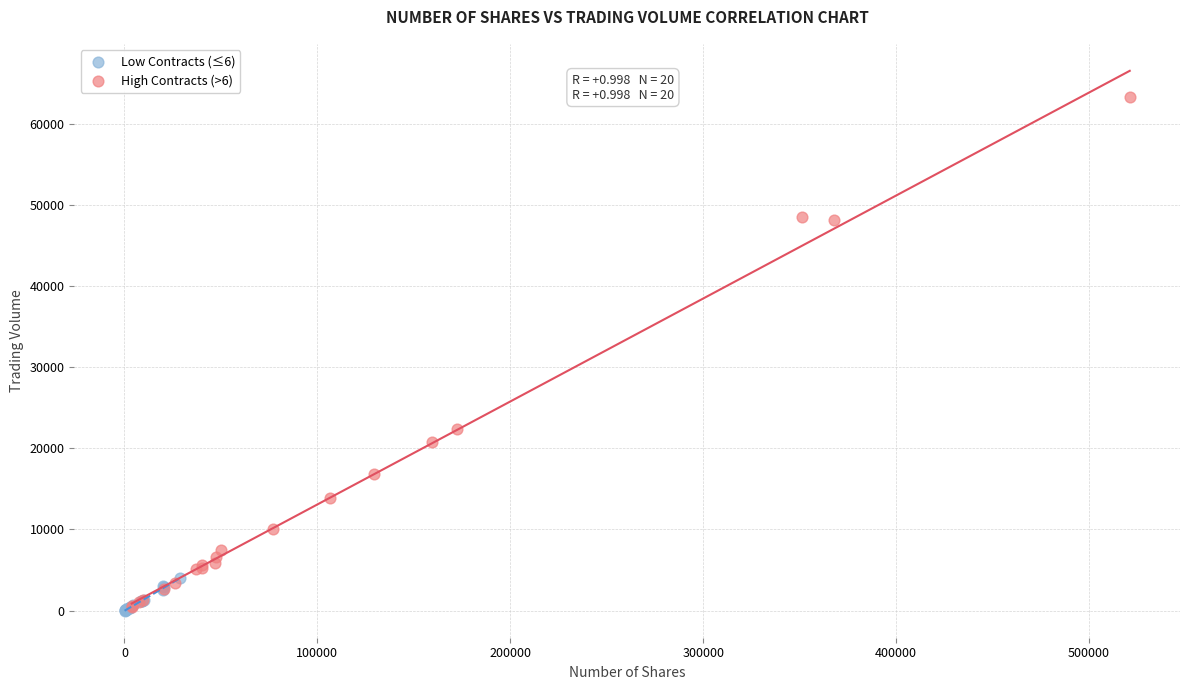

Which series contains the highest Y value?

High Contracts (>6)